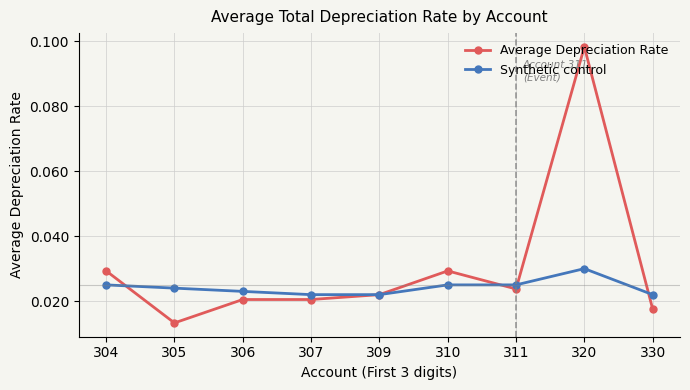

Which series has the largest total across all categories?

Average Depreciation Rate